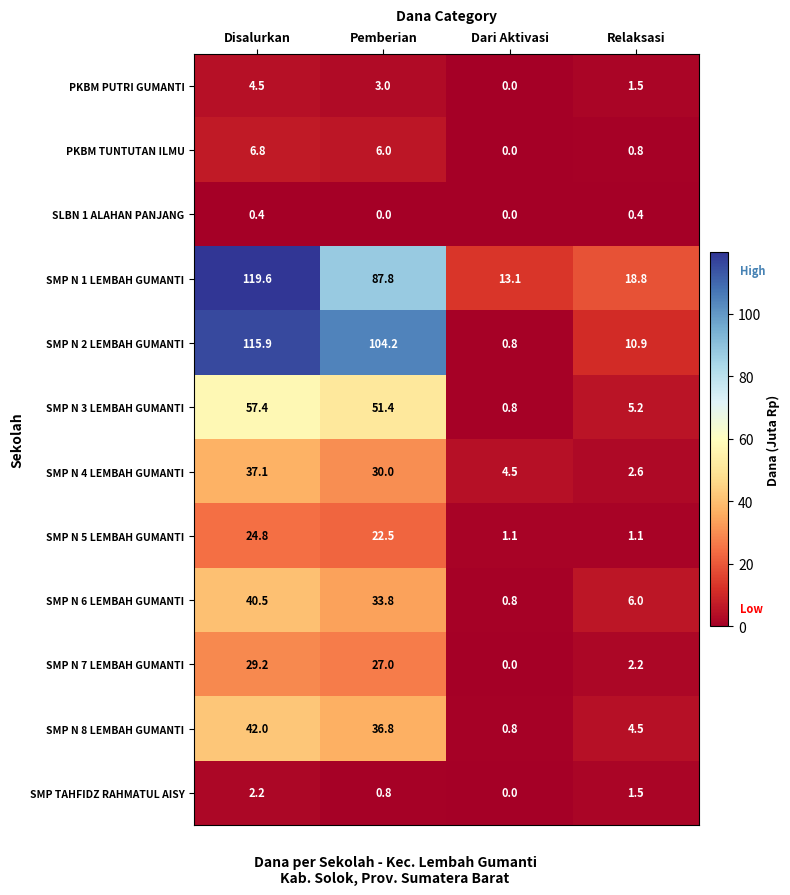

What is the greatest value displayed?

119.6